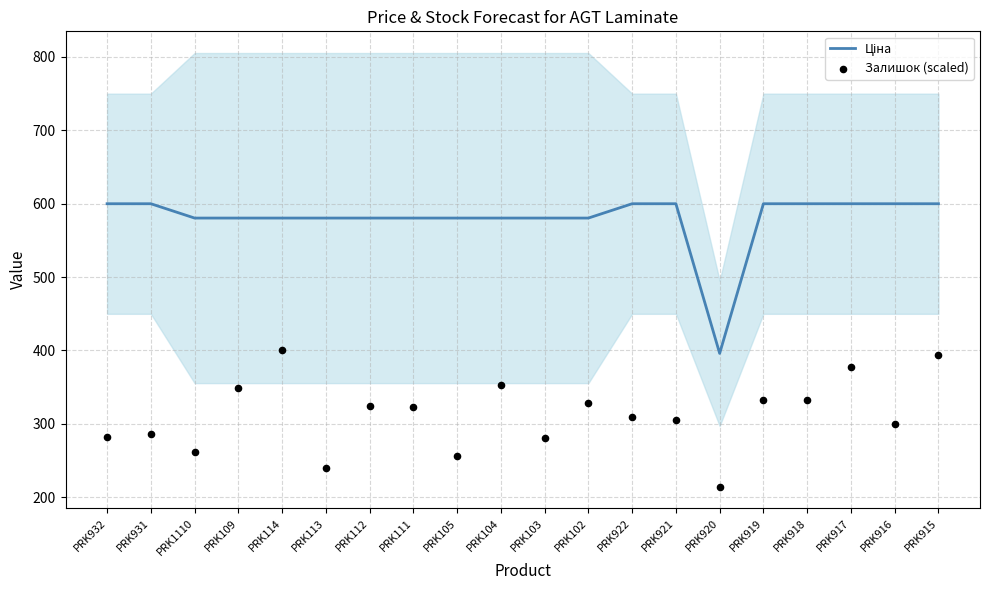

At which category is the sum across all series the highest?

PRK915